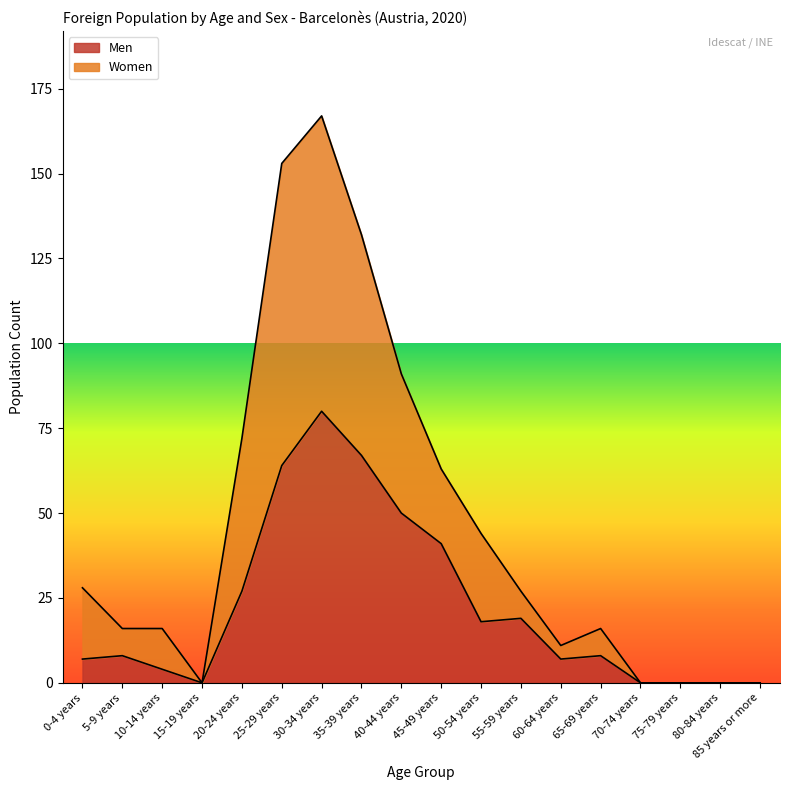

Is the value of Men at 75-79 years greater than the value of Women at 15-19 years?

No